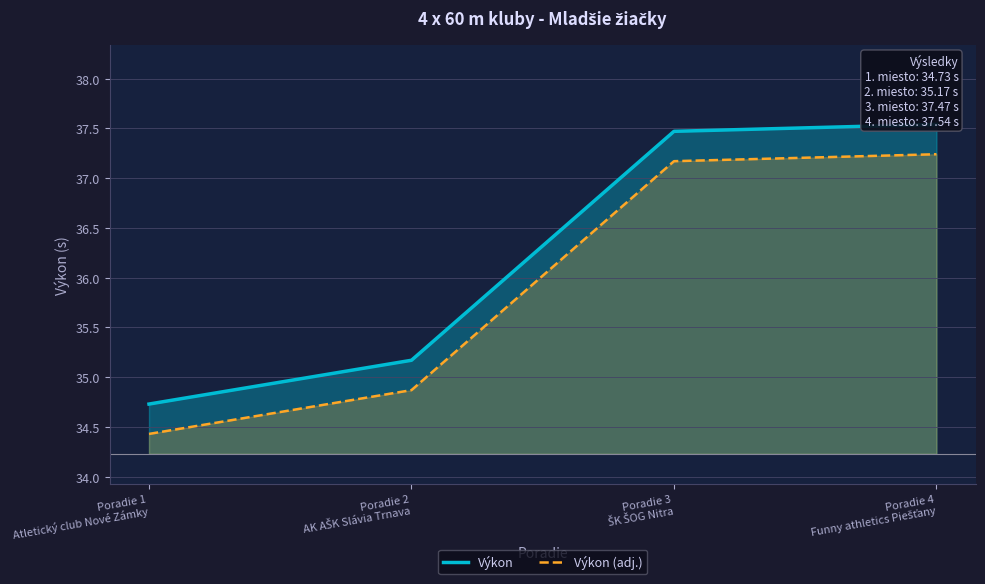

True or false: Výkon (adj.) and Výkon cross at least once.

False